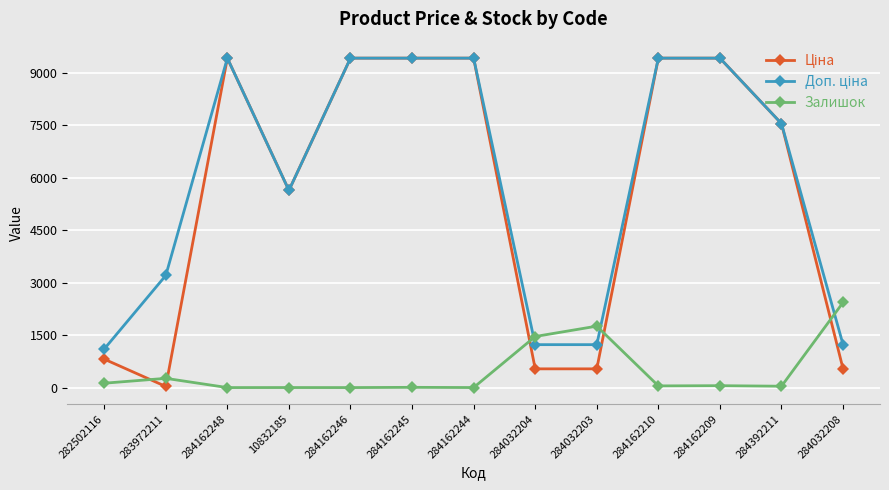

Is this an area chart (filled region under the line)?

No